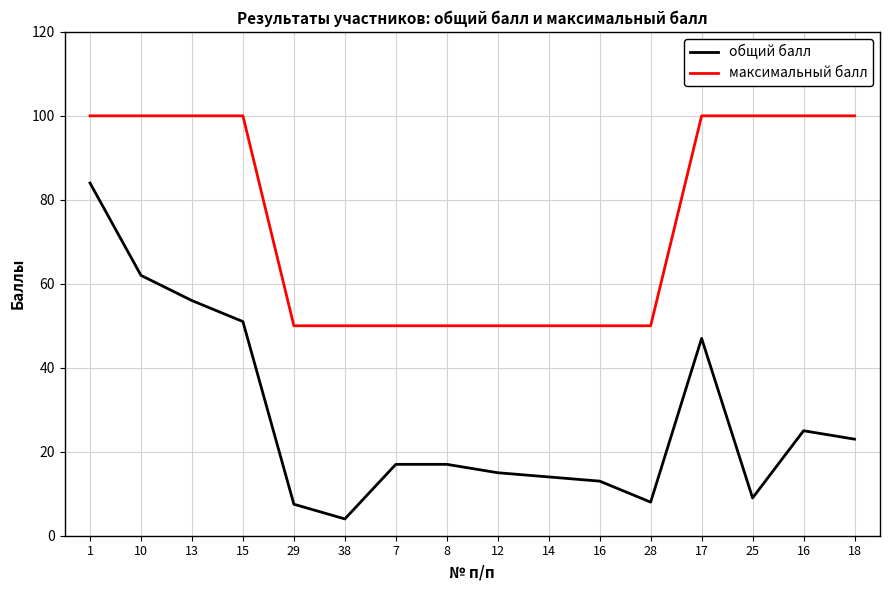

Is the value of максимальный балл at 16 greater than the value of общий балл at 16?

Yes